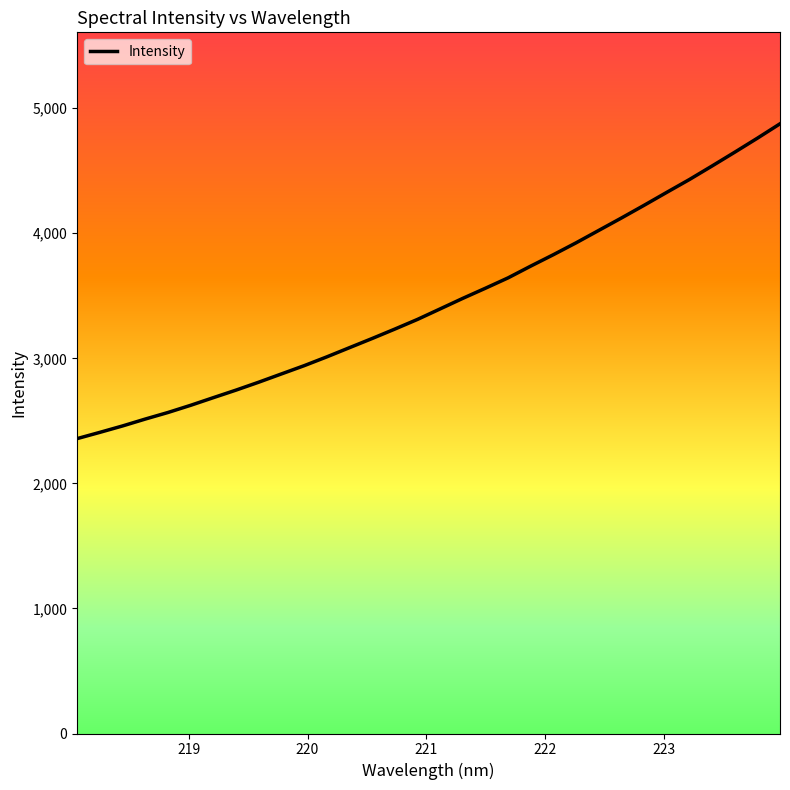

What is the smallest value displayed?

2358.1